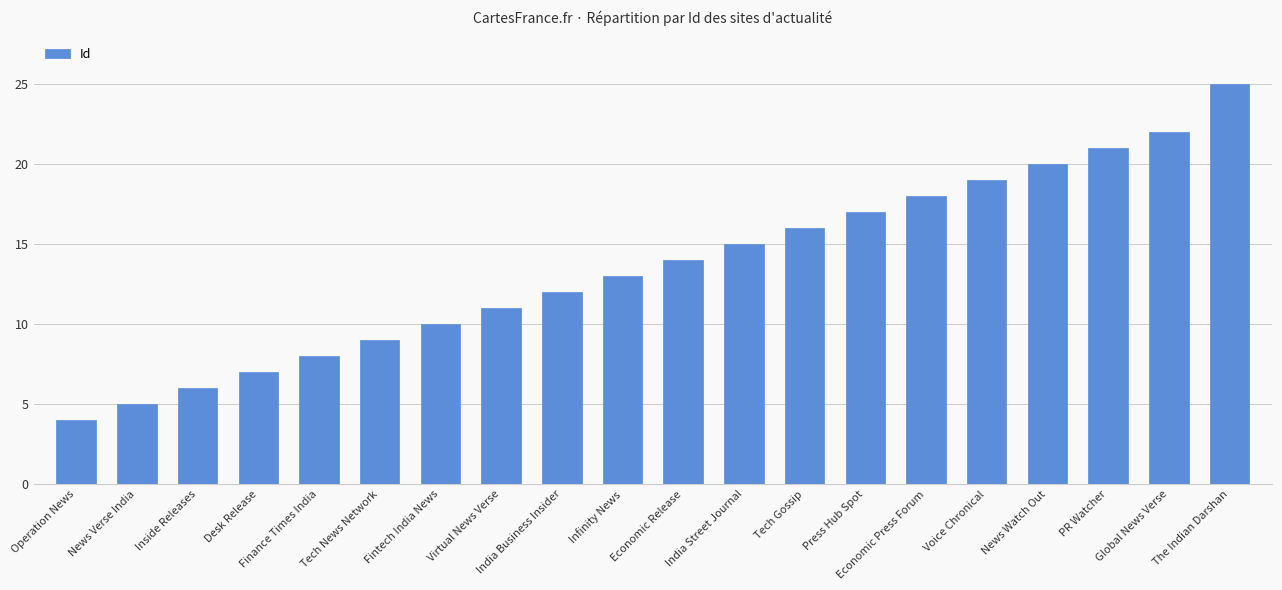

Between Tech News Network and Finance Times India, which is larger?

Tech News Network